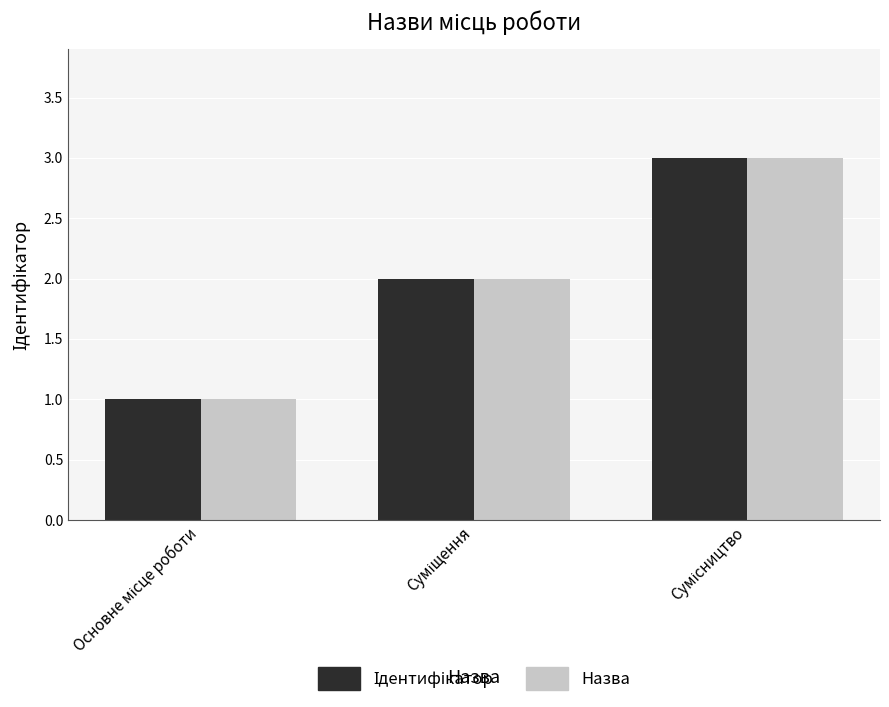

What is the highest value of the Назва series?

3